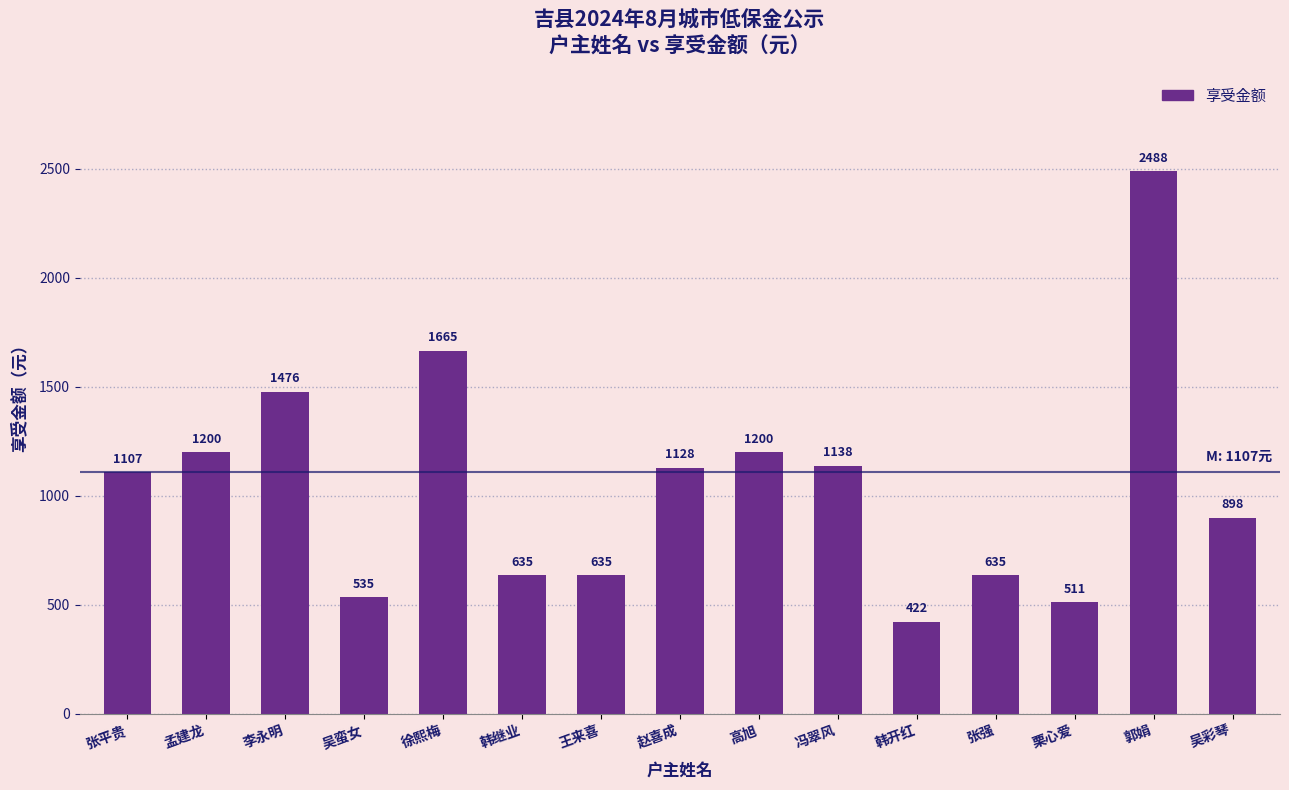

What position from the right is 吴蛮女?

12